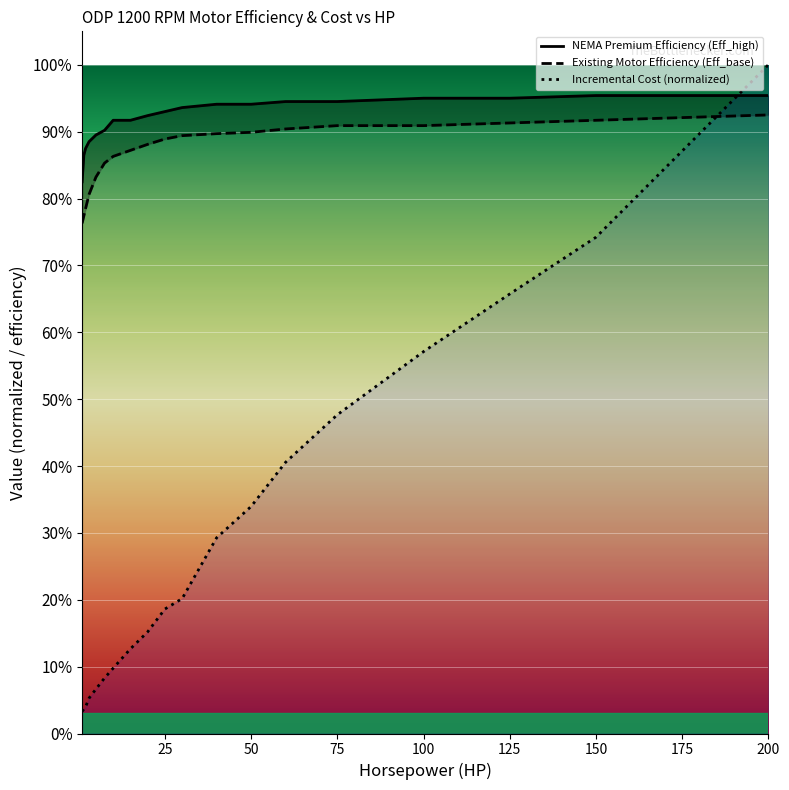

How many intersections are there between Incremental Cost and Existing Motor Efficiency (Eff_base)?

1